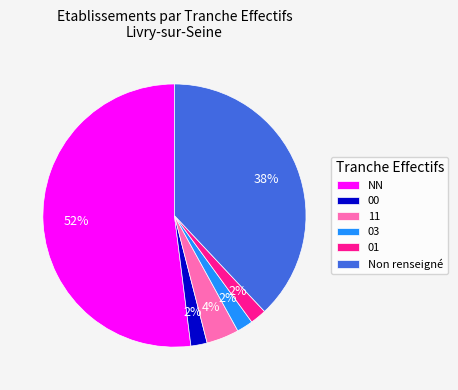

Do 03 and 01 together represent more than half of the pie?

No